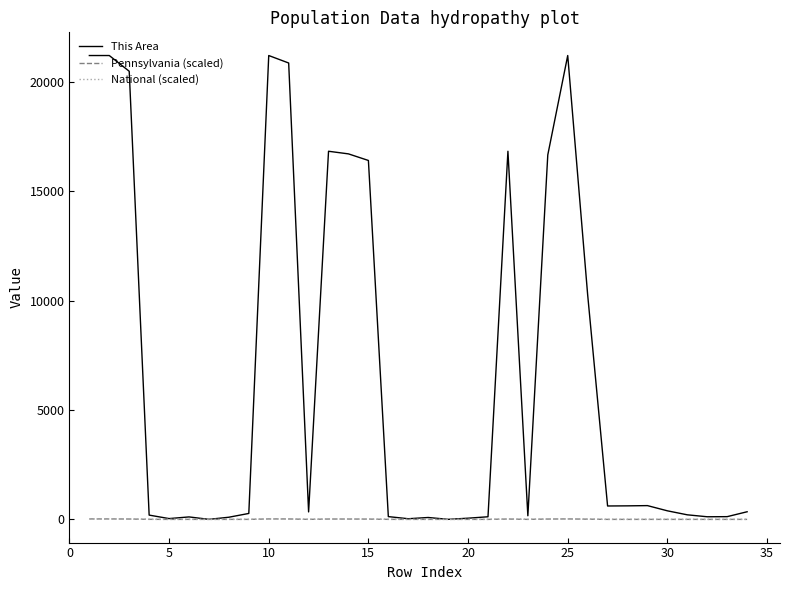

Which series has the widest spread of values?

This Area